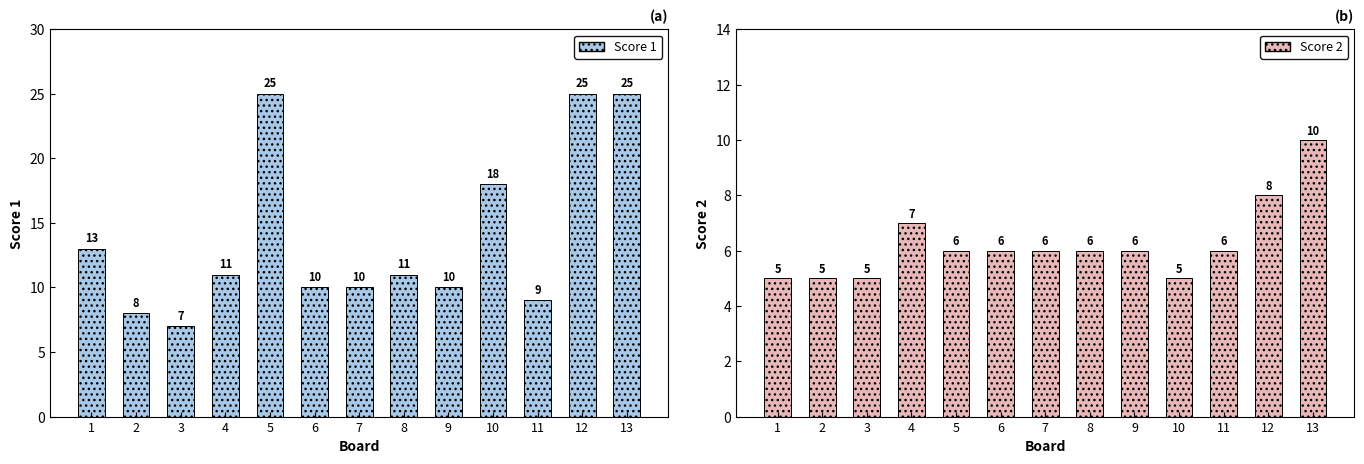

Rank the categories by Score 1 value from highest to lowest.

5, 12, 13, 10, 1, 4, 8, 6, 7, 9, 11, 2, 3